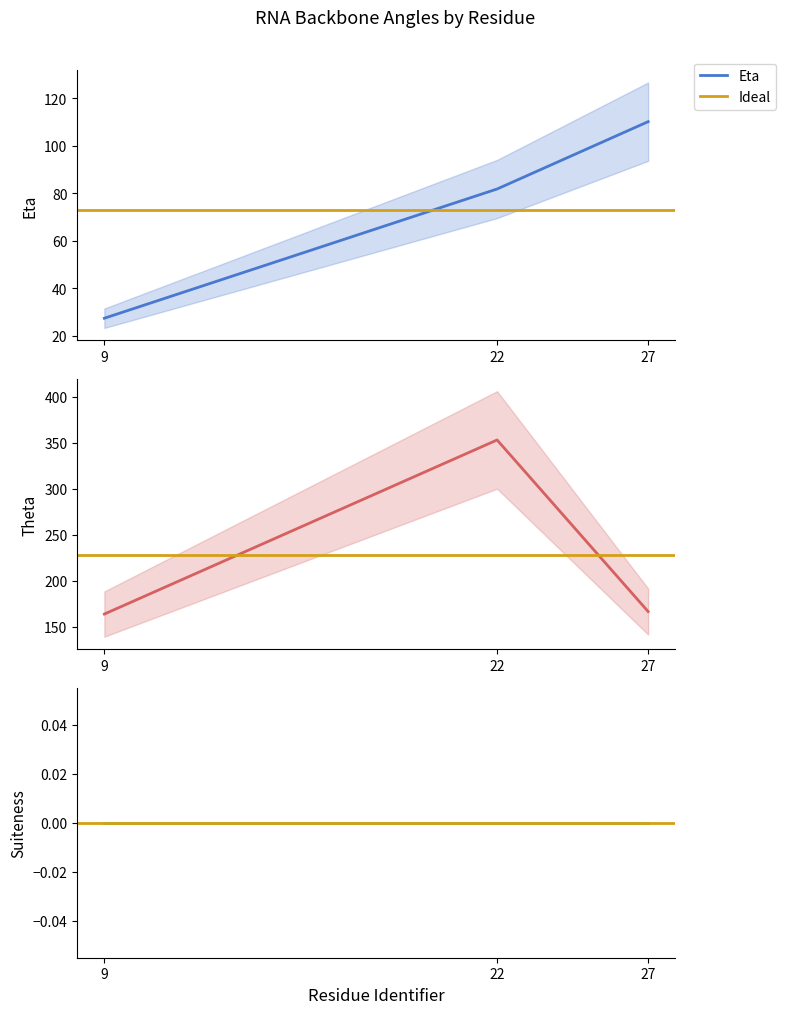

Is it true that Theta equals 239.9 at 9?

False